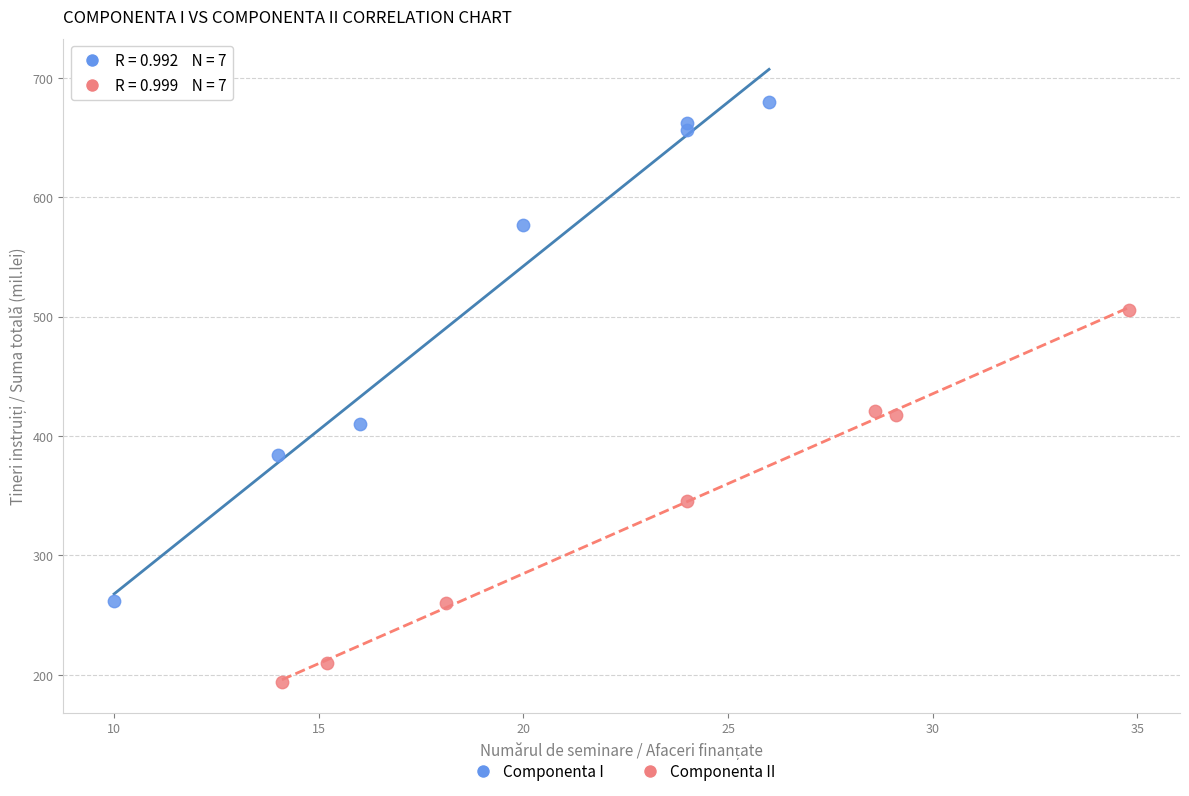

Which series has the widest spread of Y values?

Componenta I